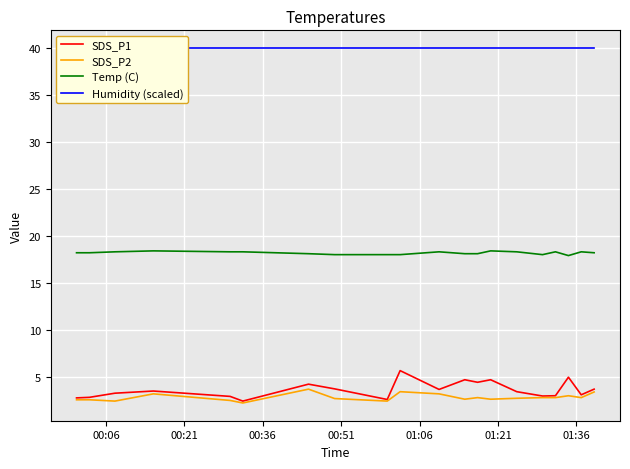

What is the value of the SDS_P2 point at the 11th from the left?

3.2